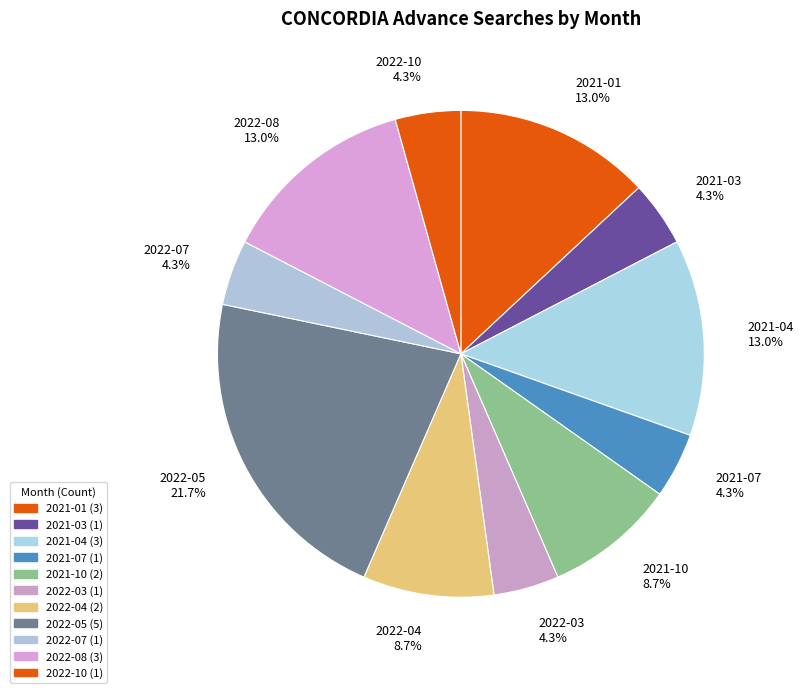

Is there any slice that represents more than half of the pie?

No